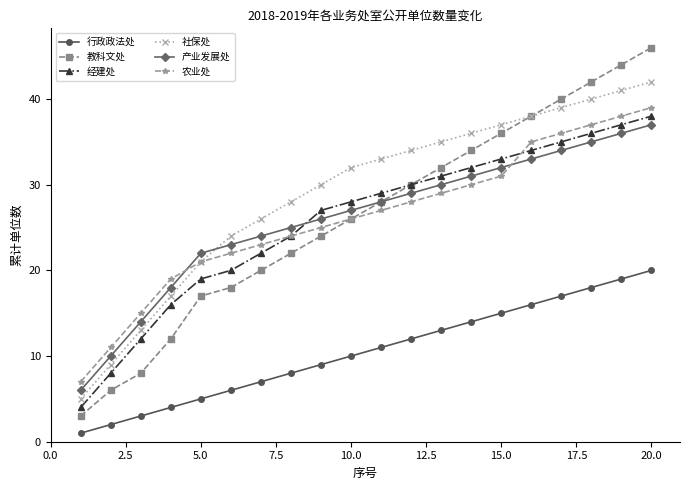

Reading left to right, what are all the values shown in this chart?

行政政法处: 1	2	3	4	5	6	7	8	9	10	11	12	13	14	15	16	17	18	19	20
教科文处: 3	6	8	12	17	18	20	22	24	26	28	30	32	34	36	38	40	42	44	46
经建处: 4	8	12	16	19	20	22	24	27	28	29	30	31	32	33	34	35	36	37	38
社保处: 5	9	13	17	21	24	26	28	30	32	33	34	35	36	37	38	39	40	41	42
产业发展处: 6	10	14	18	22	23	24	25	26	27	28	29	30	31	32	33	34	35	36	37
农业处: 7	11	15	19	21	22	23	24	25	26	27	28	29	30	31	35	36	37	38	39